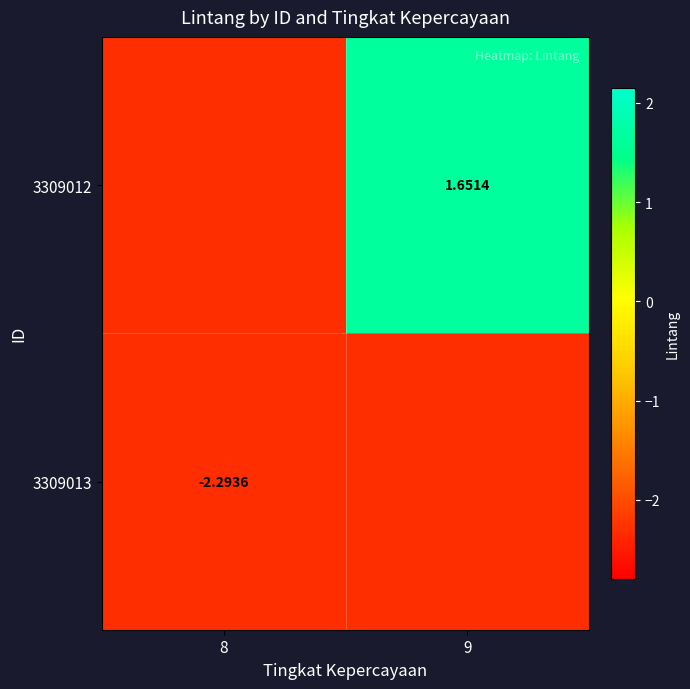

Is the value of 3309012 at 9 greater than the value of 3309013 at 8?

Yes